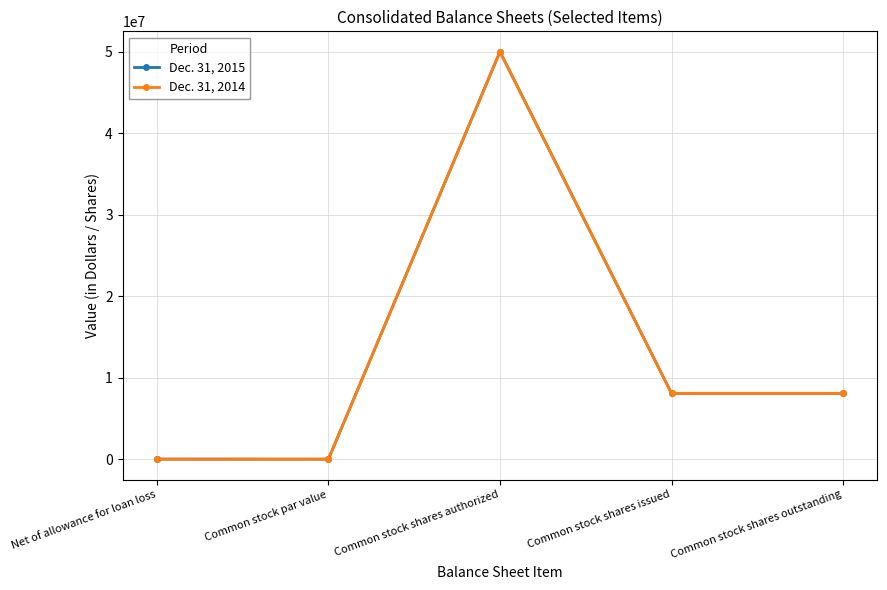

Is the value of Dec. 31, 2015 at Common stock shares authorized greater than the value of Dec. 31, 2014 at Common stock shares outstanding?

Yes